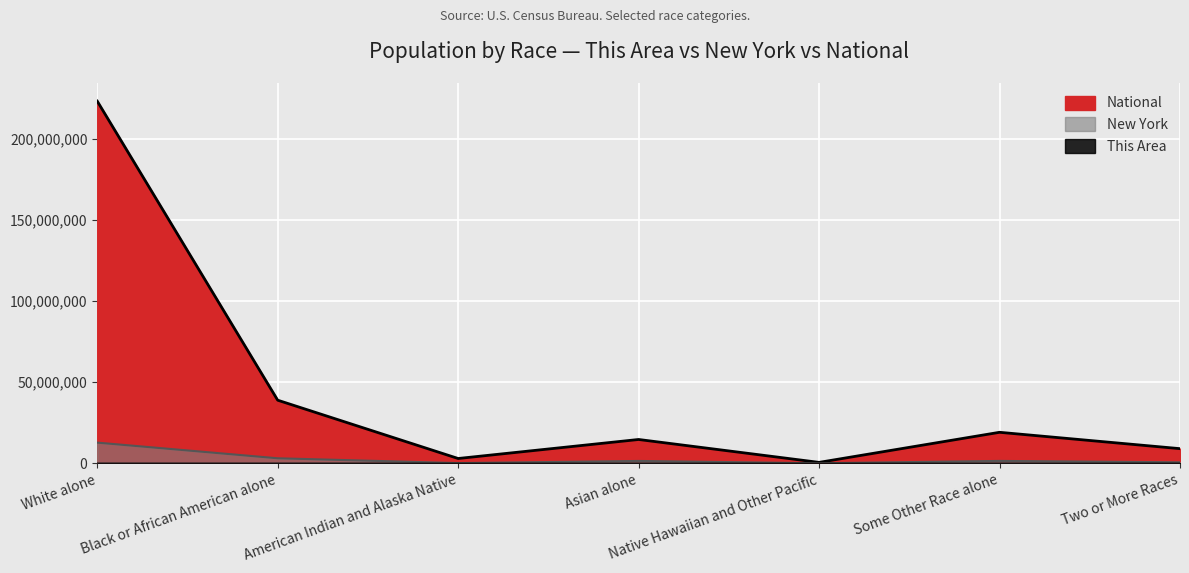

True or false: New York has a value of 106906 at American Indian and Alaska Native.

True